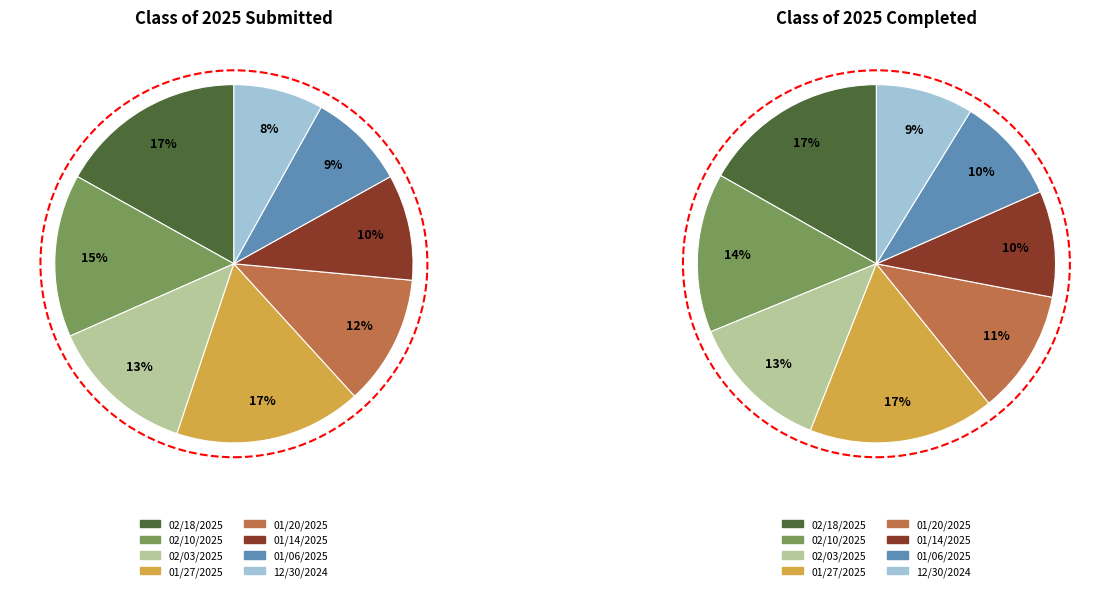

Rank the series at 4 from lowest to highest value.

completed, submitted